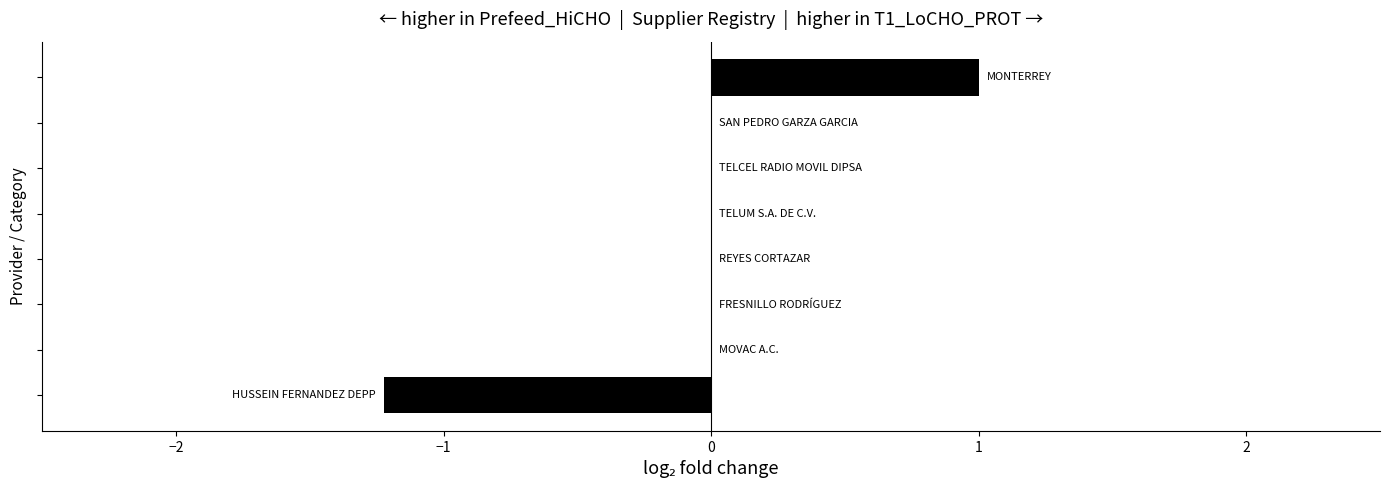

What is the greatest value displayed?

1.0